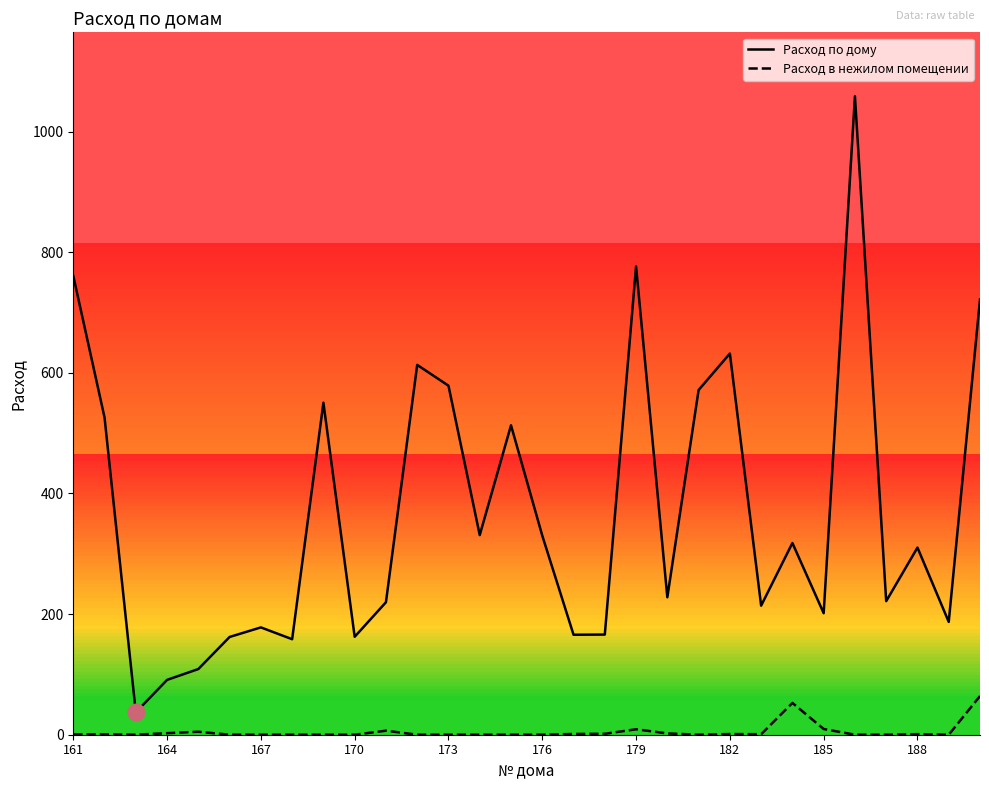

Which series has the largest range (max minus min)?

Расход по дому